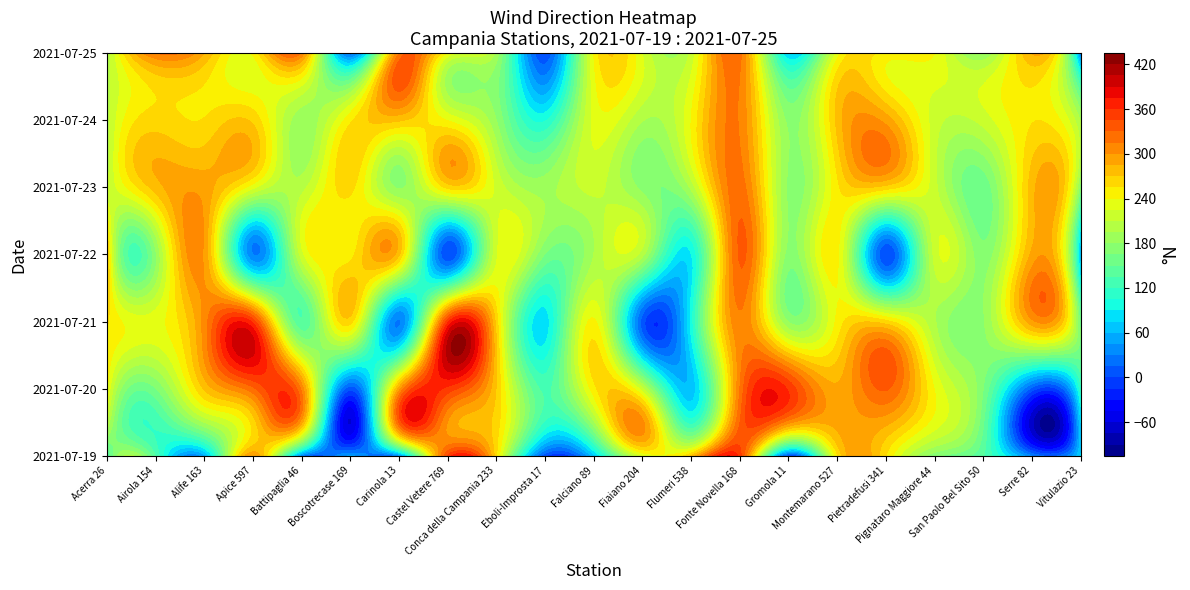

What is the lowest value of the Fiaiano 204 series?

8